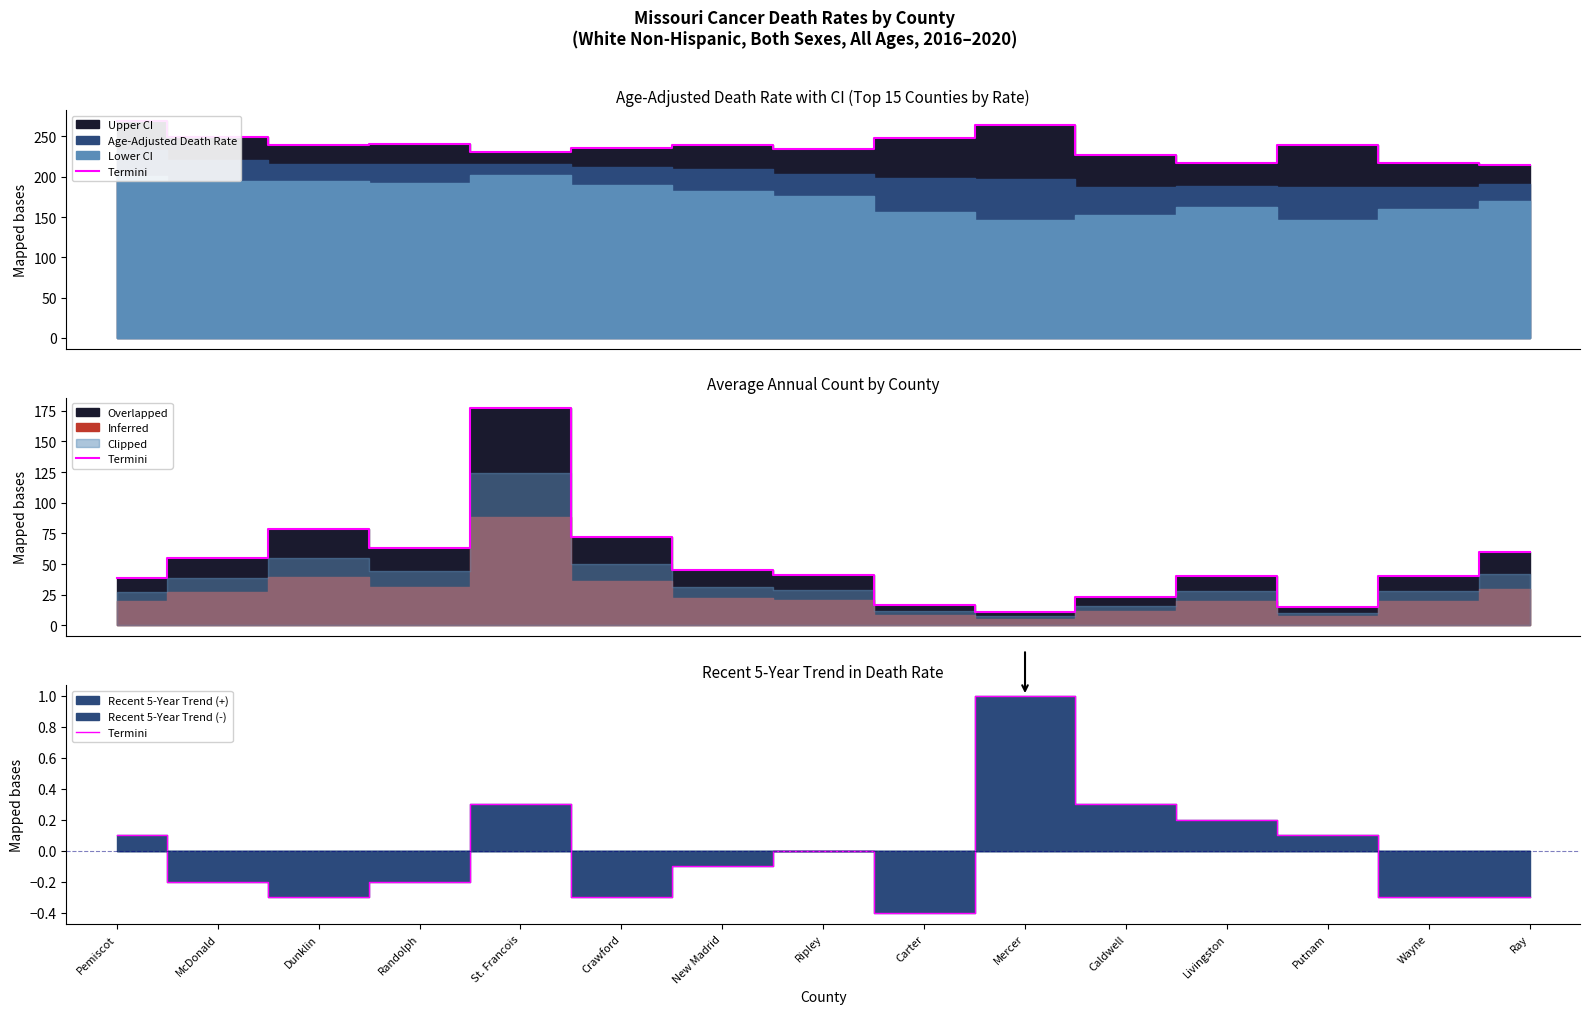

Count the number of categories in the chart.

15